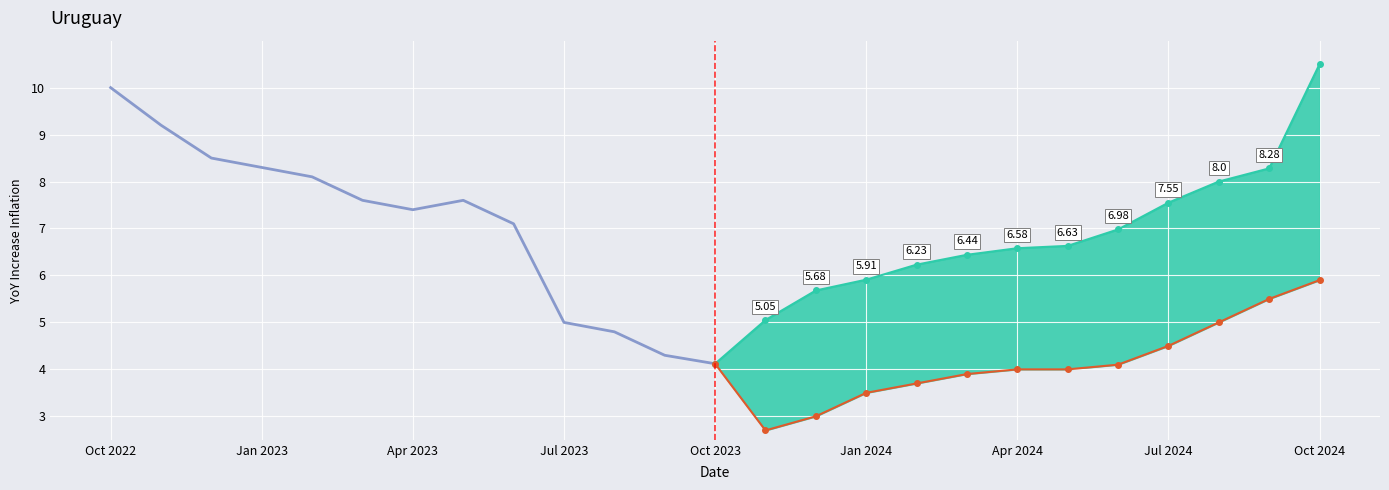

How many lines are shown in the chart?

3